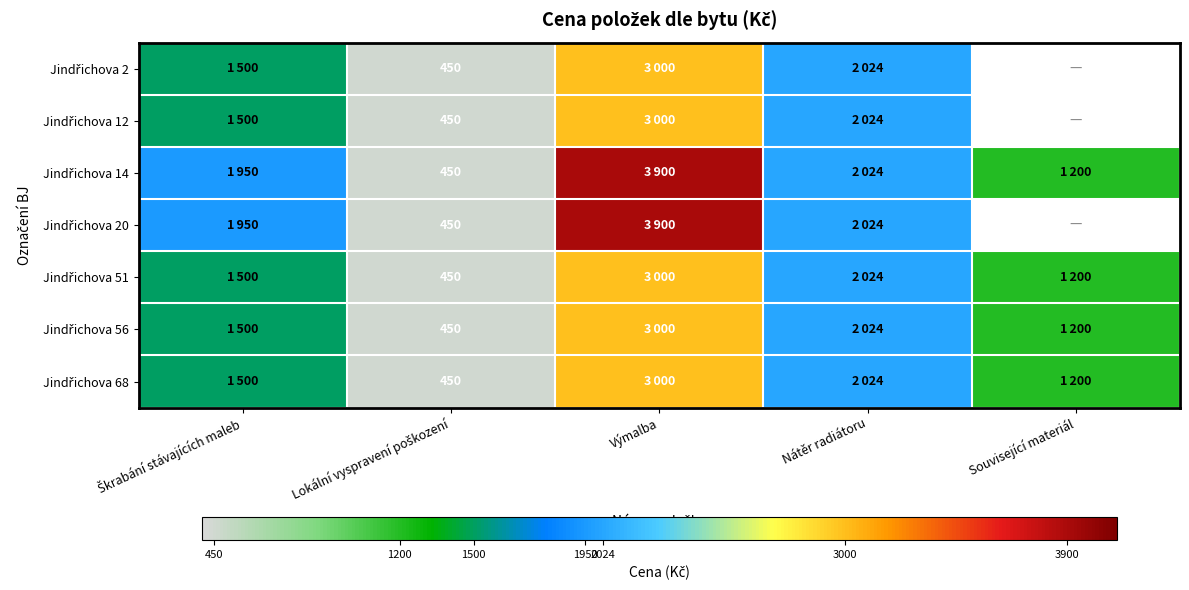

The Jindřichova 2 series shows 3275.3 at Nátěr radiátoru. True or false?

False